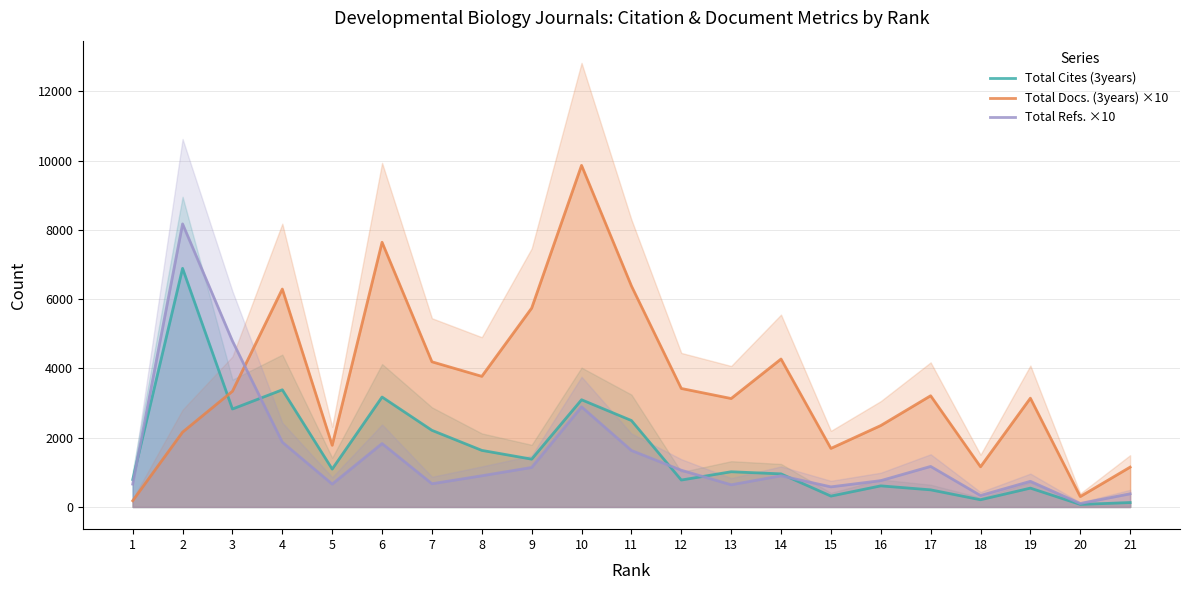

Reading right to left, transcribe all the data shown in this chart.

Total Cites (3years): 127	73	544	208	494	609	314	955	1016	777	2495	3094	1380	1633	2212	3173	1093	3382	2827	6887	792
Total Docs. (3years) ×10: 1150	300	3140	1160	3210	2350	1690	4270	3130	3420	6380	9860	5740	3770	4190	7640	1780	6290	3340	2160	180
Total Refs. ×10: 380	100	740	330	1170	760	580	900	640	1060	1630	2890	1140	900	670	1830	660	1870	4790	8170	660